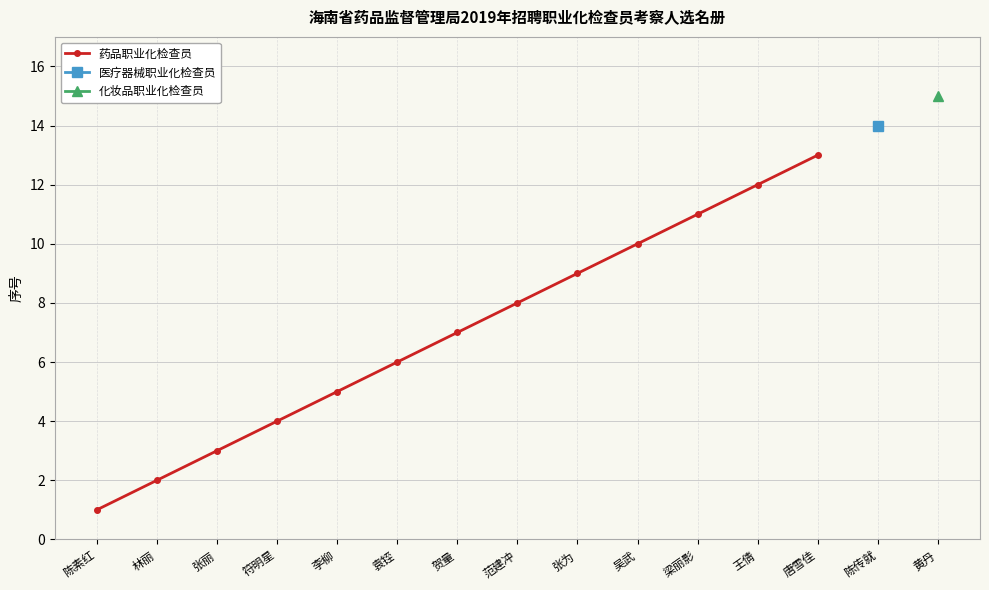

Reading left to right, list all the values displayed in this chart.

1	2	3	4	5	6	7	8	9	10	11	12	13